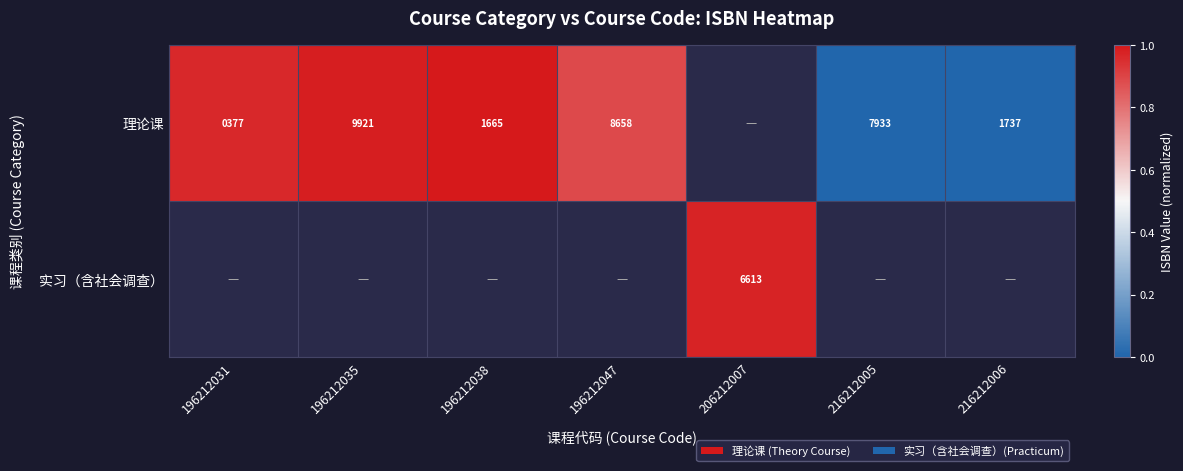

Is the value of 理论课 at 196212035 greater than the value of 实习（含社会调查） at 206212007?

Yes